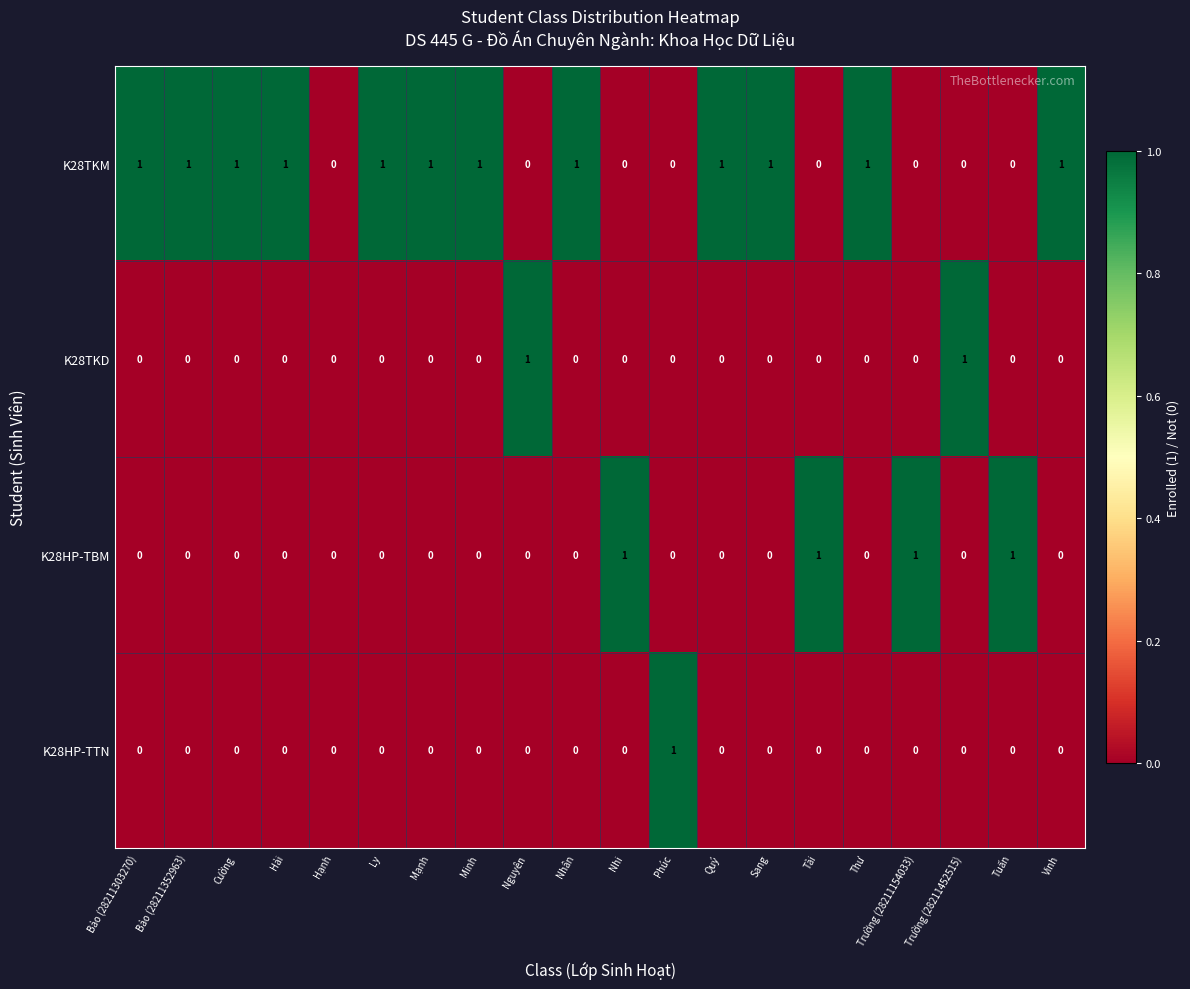

Which series has the largest total across all categories?

K28TKM